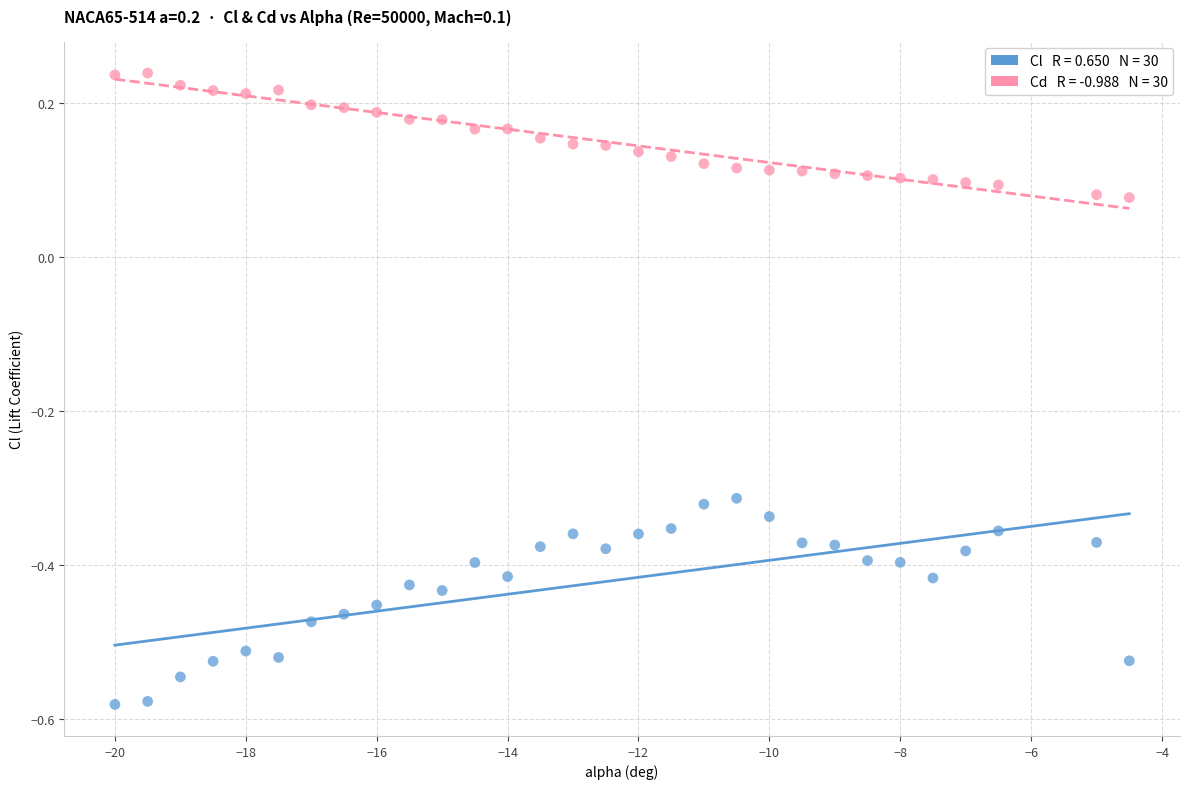

Across all data points, what is the range of X values (max minus min)?

15.5